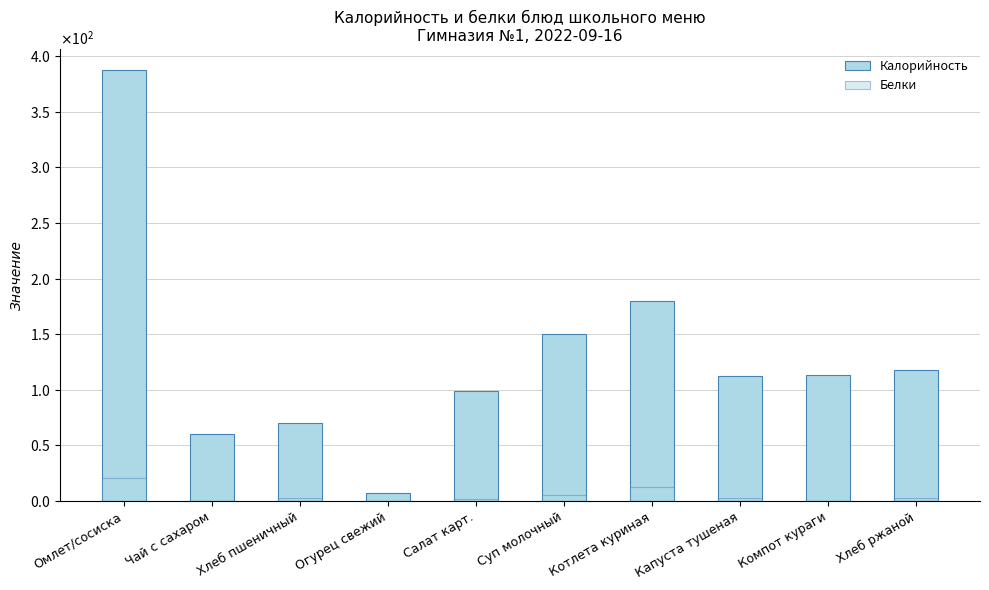

At how many categories does at least one series exceed 70?

8